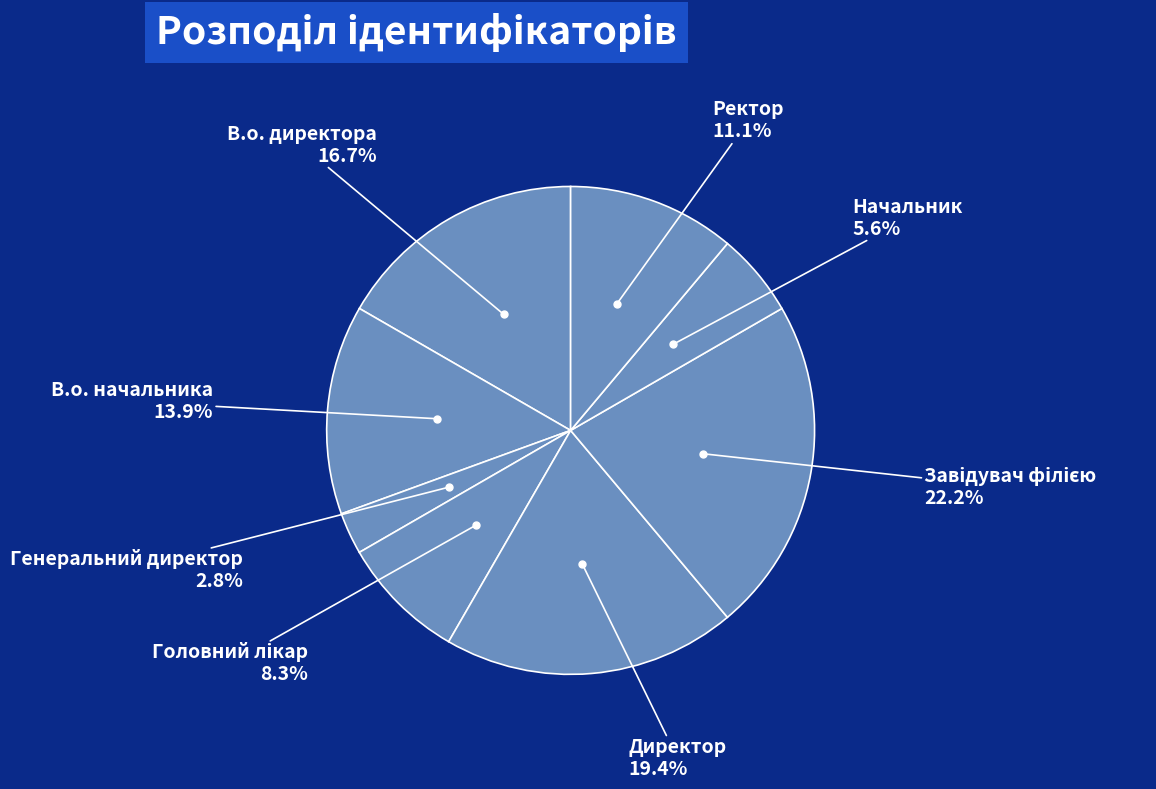

Count the number of slices in the pie.

8